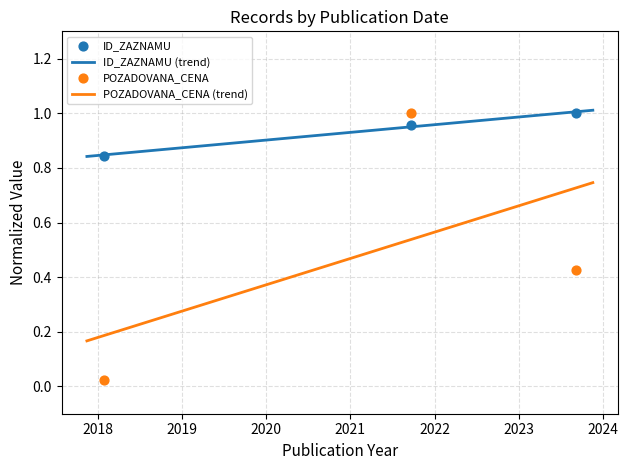

Which series reaches the maximum Y coordinate?

ID_ZAZNAMU